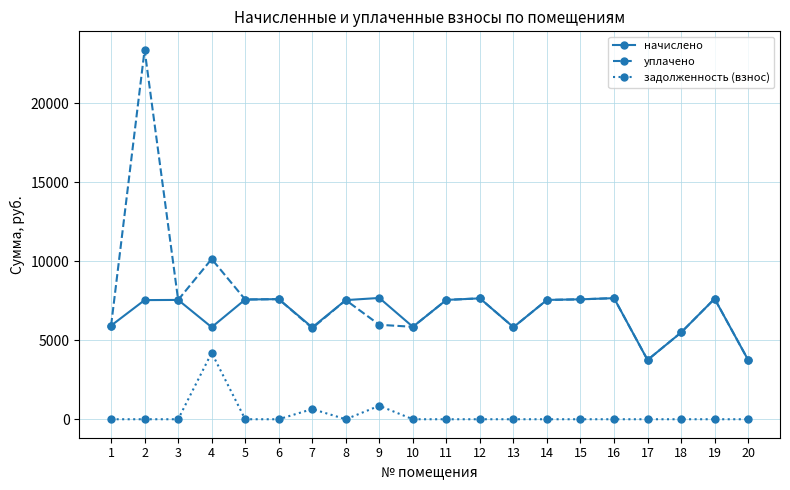

What is the maximum value for уплачено?

23378.1